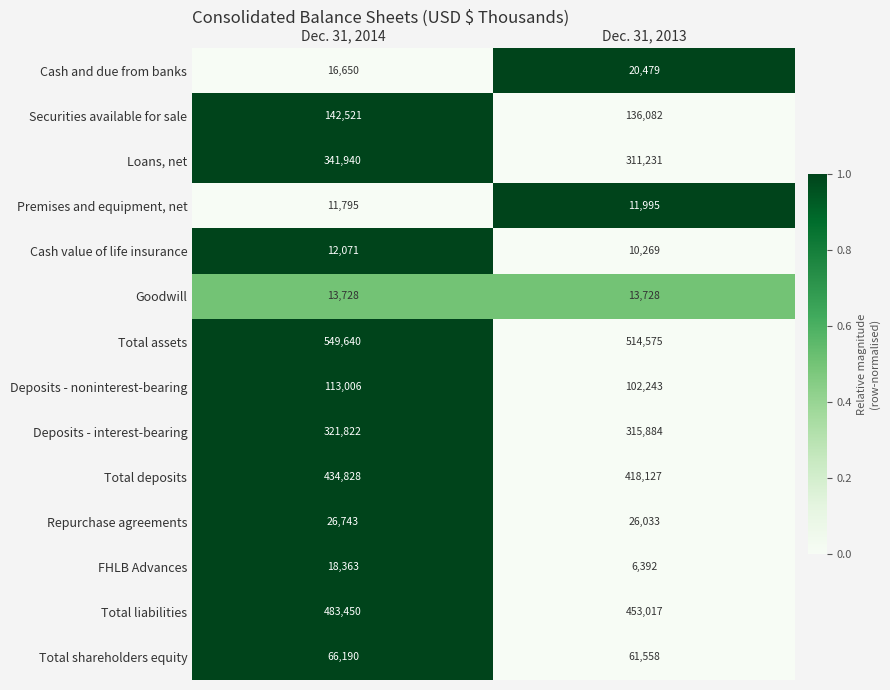

Reading left to right, what are all the values shown in this chart?

Cash and due from banks: 16650	20479
Securities available for sale: 142521	136082
Loans, net: 341940	311231
Premises and equipment, net: 11795	11995
Cash value of life insurance: 12071	10269
Goodwill: 13728	13728
Total assets: 549640	514575
Deposits - noninterest-bearing: 113006	102243
Deposits - interest-bearing: 321822	315884
Total deposits: 434828	418127
Repurchase agreements: 26743	26033
FHLB Advances: 18363	6392
Total liabilities: 483450	453017
Total shareholders equity: 66190	61558